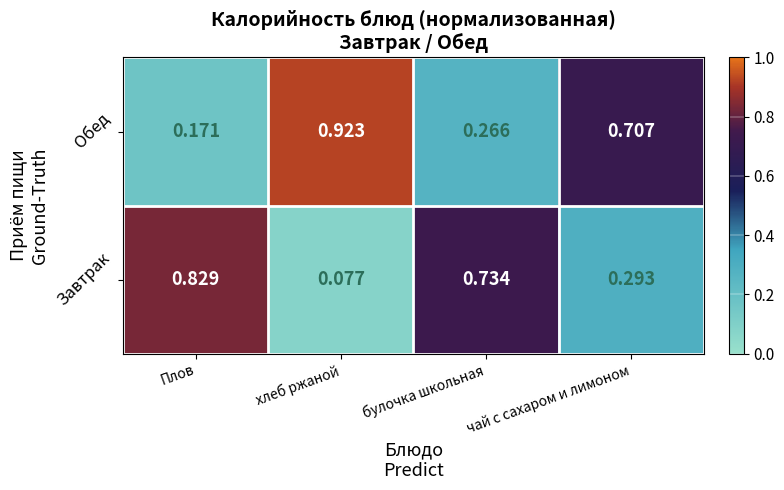

Which label corresponds to the smallest value in the chart?

хлеб ржаной